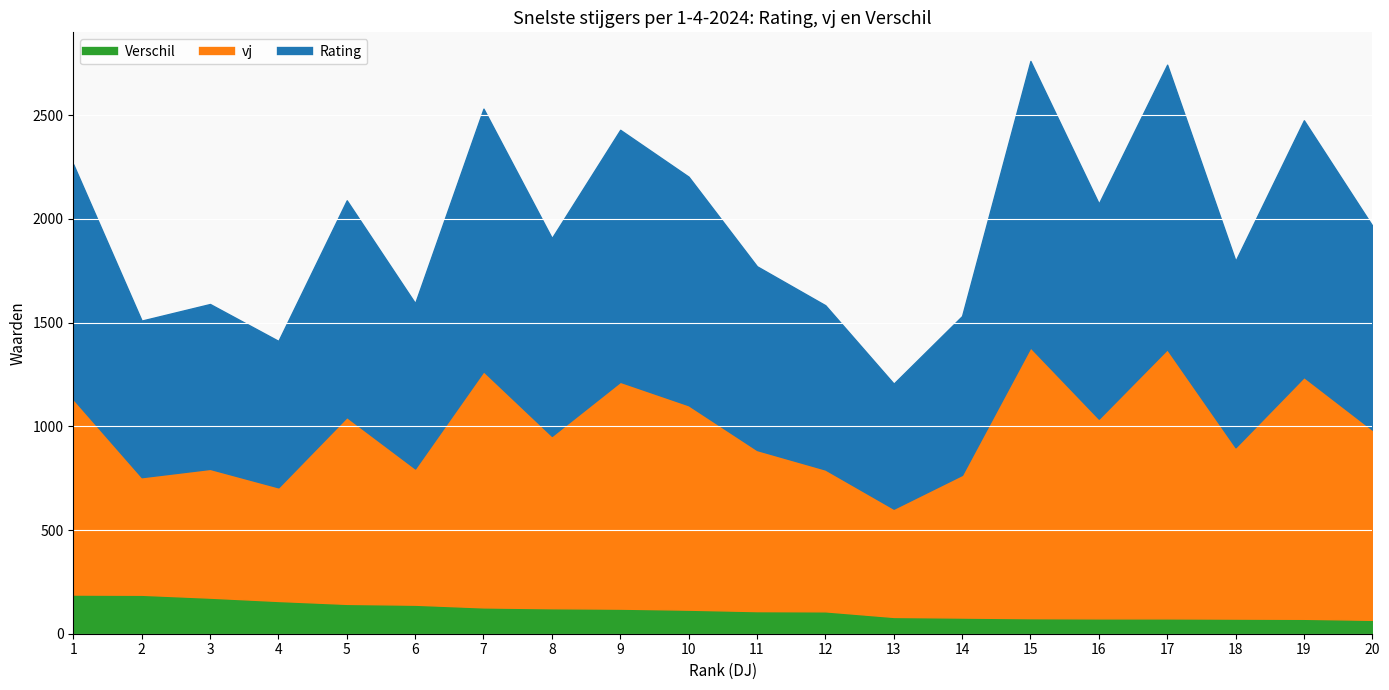

True or false: Verschil has more than 1 interior local peaks.

False